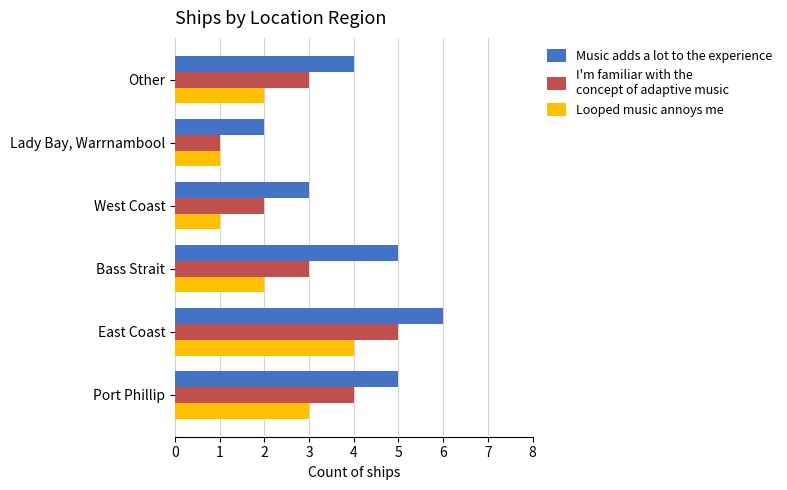

What is the maximum value shown in the chart?

6